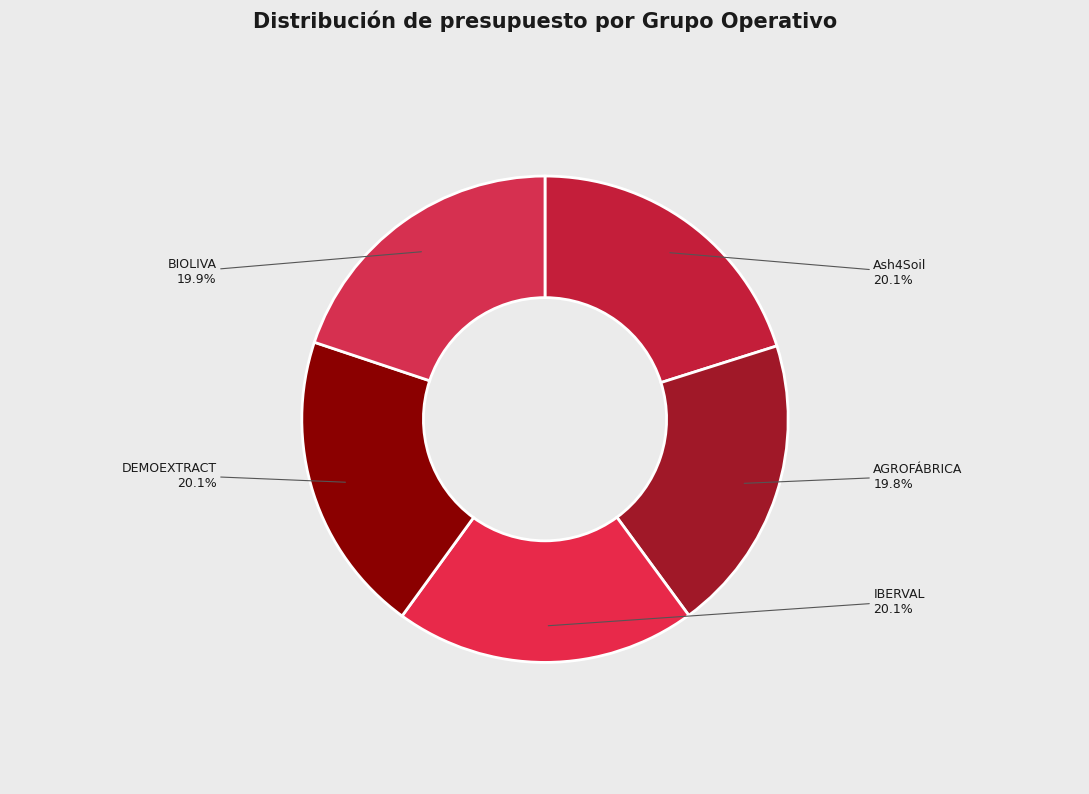

What is the ratio of the value at AGROFÁBRICA to the value at Ash4Soil?

1.0